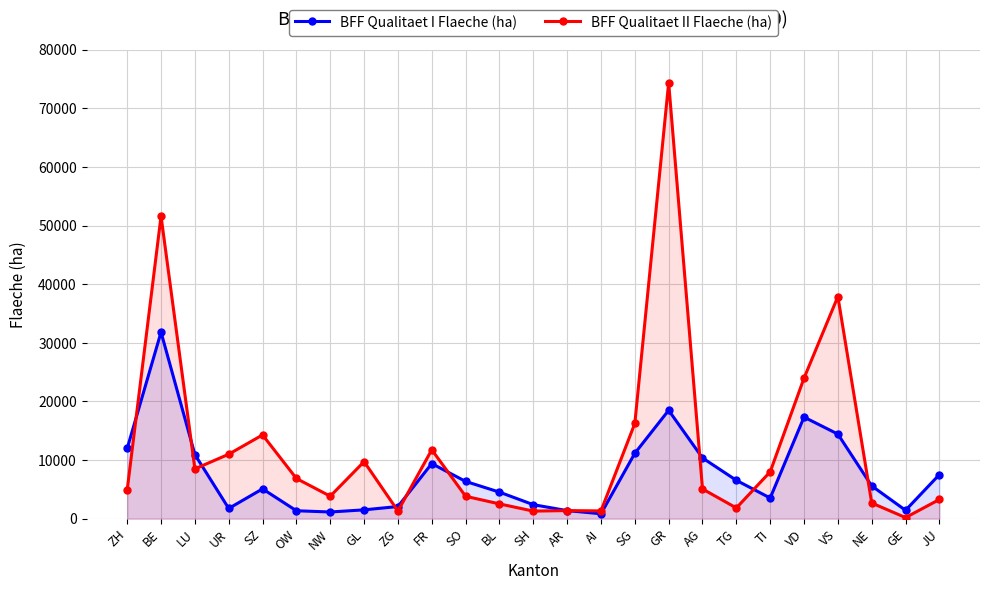

What is the average value of the BFF Qualitaet I Flaeche (ha) series?

7552.8